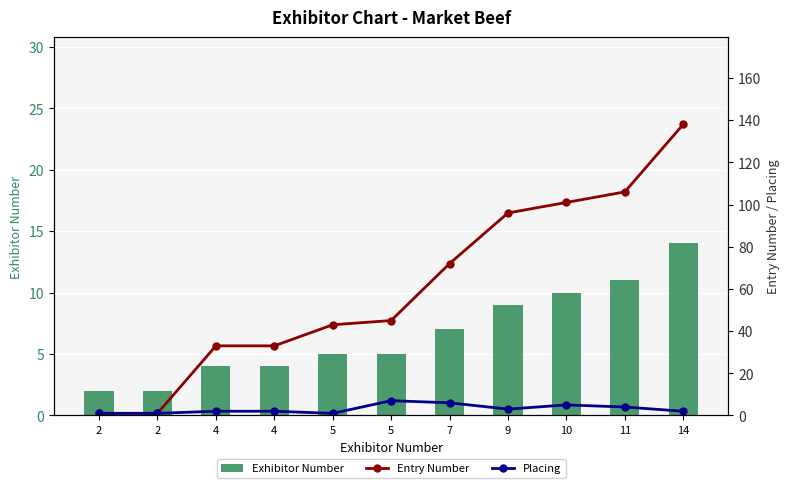

Which series has the largest range (max minus min)?

Entry Number